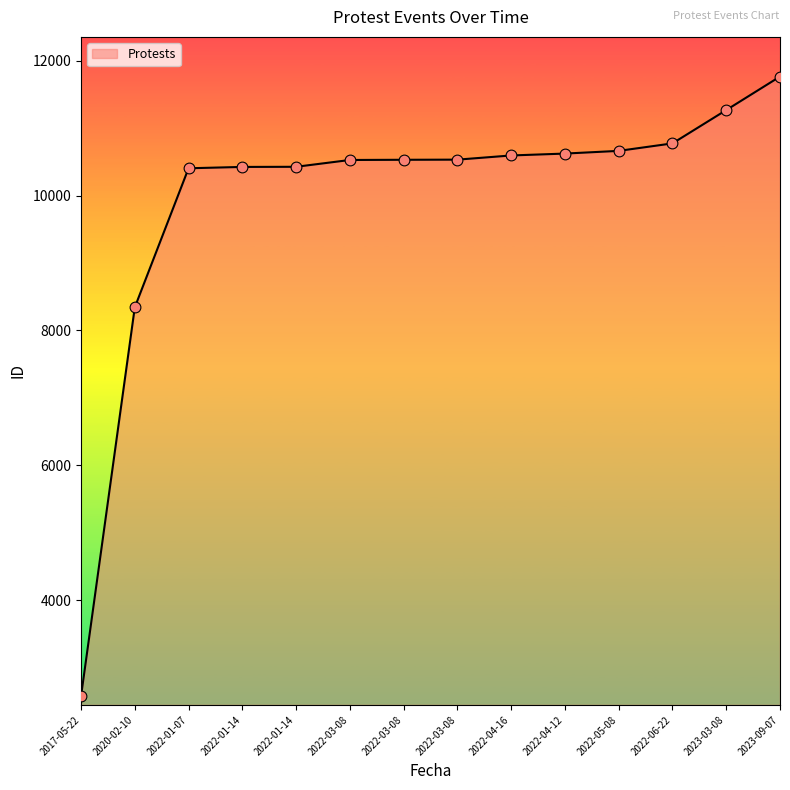

How many lines are shown in the chart?

1